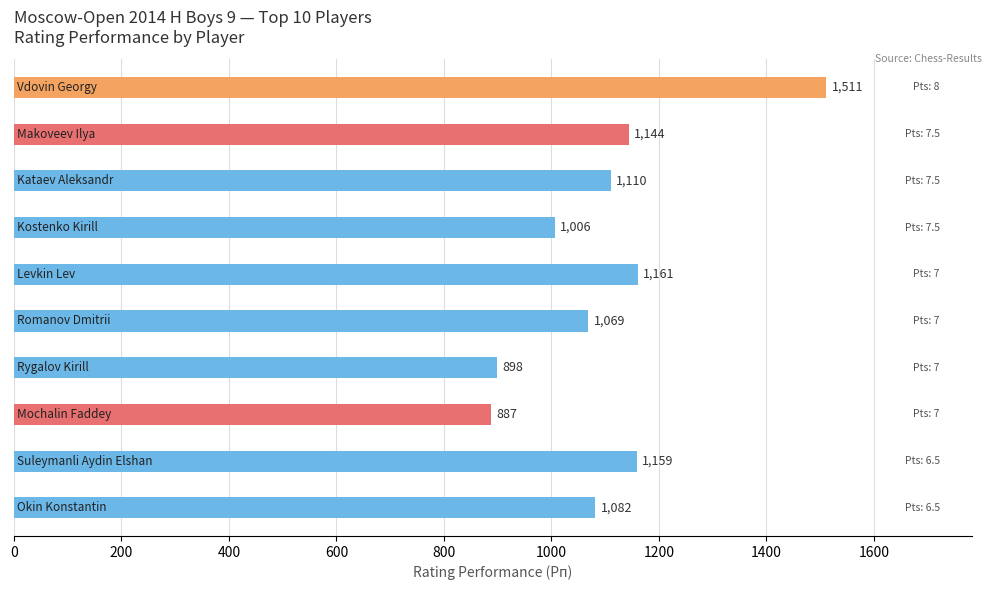

What is the difference between the second highest and second lowest values?

263